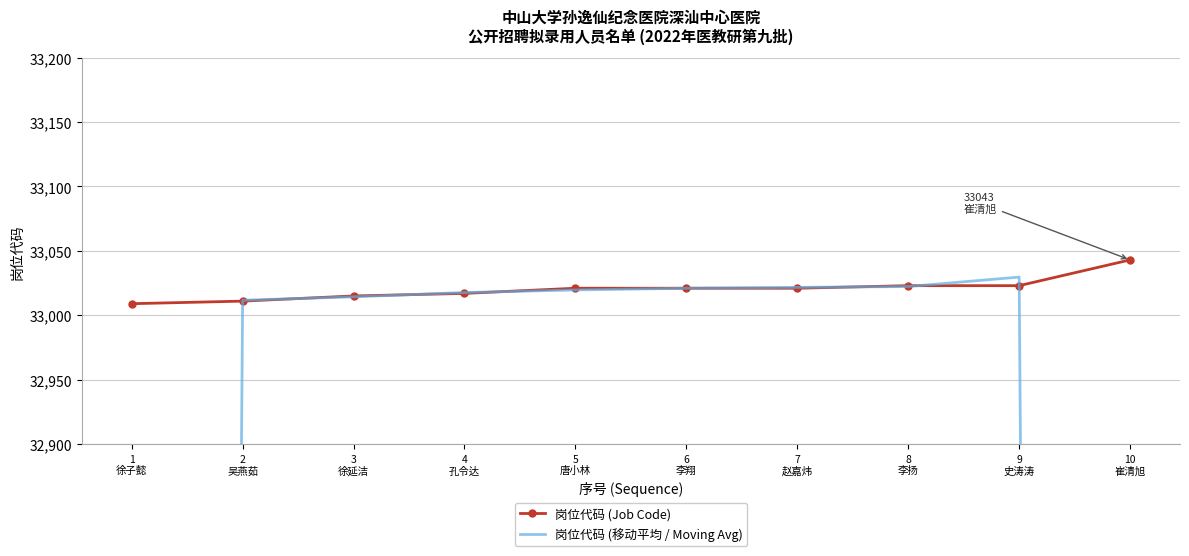

How many data points does each series have?

10